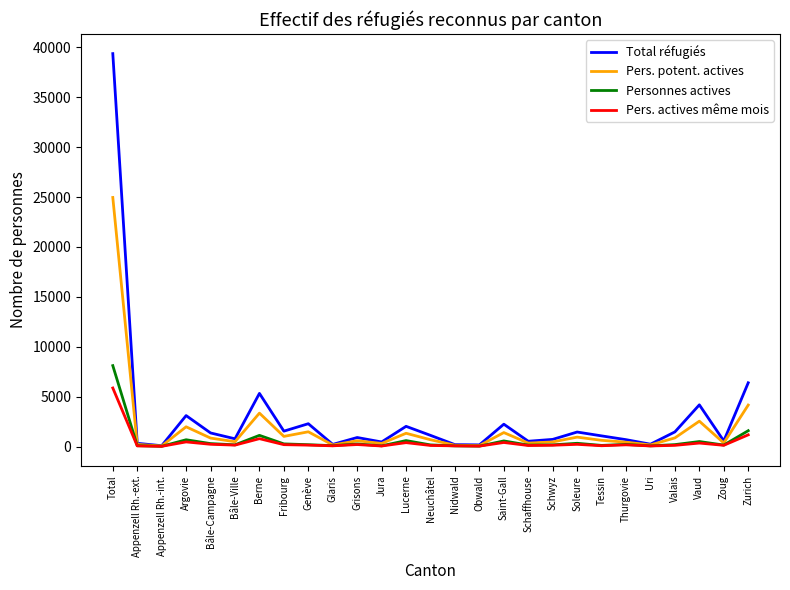

What is the difference between the highest and lowest values at Bâle-Ville?

634